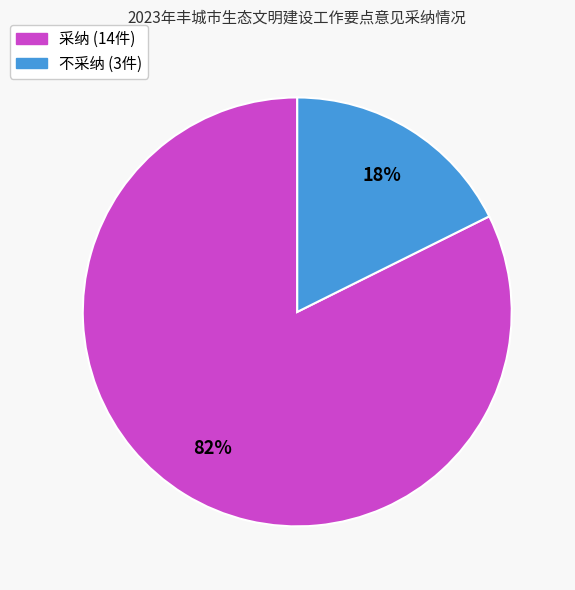

Does 不采纳 represent more than half of the total?

No